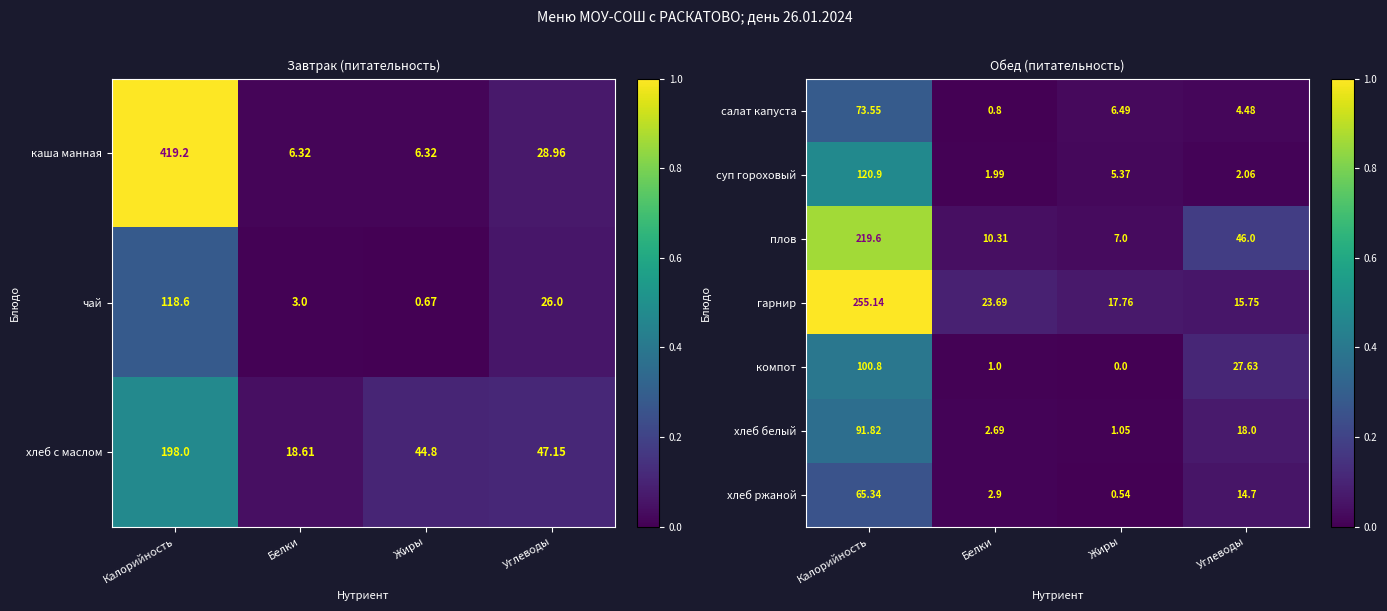

At which category does the chart reach its peak across all series?

Калорийность